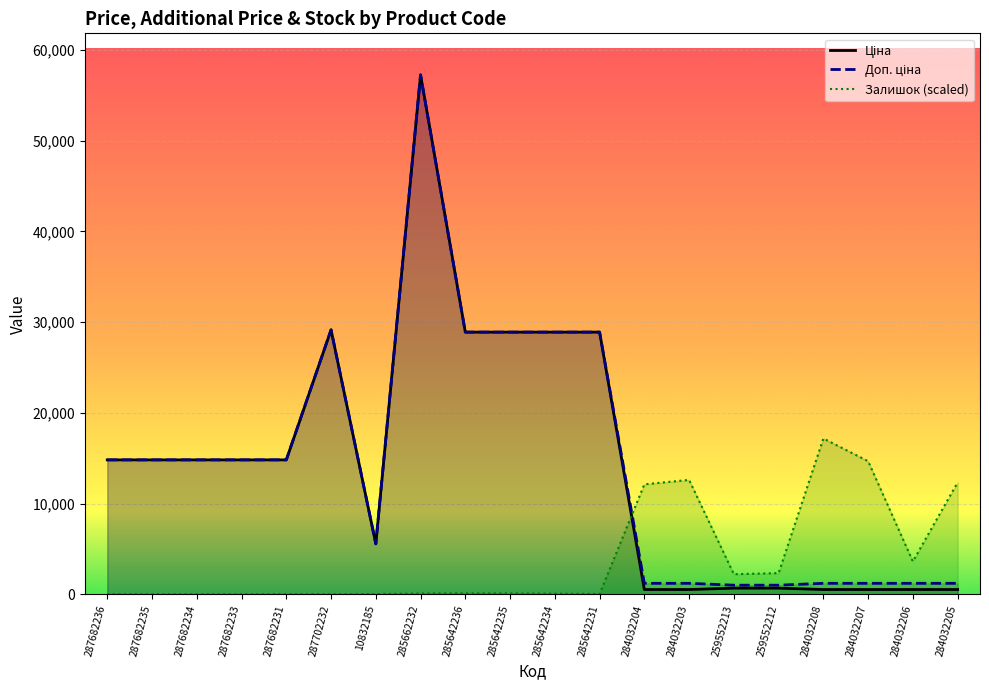

What is the difference between the highest and lowest values at 285642236?

28789.8